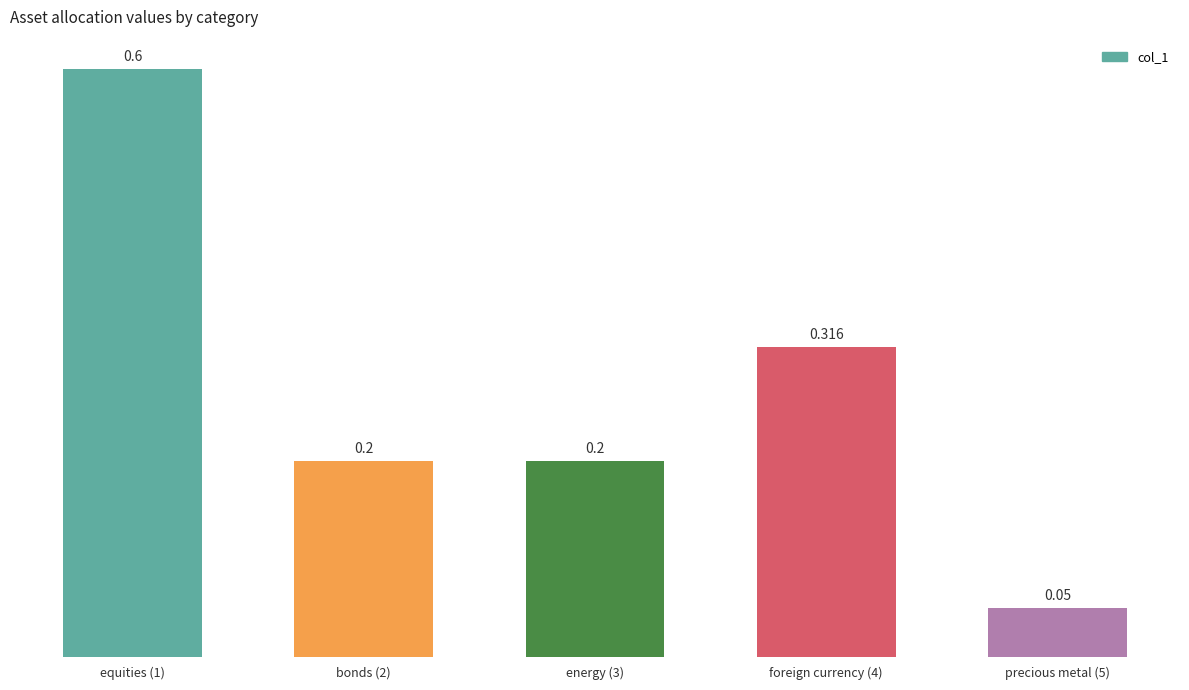

Reading right to left, list all the values displayed in this chart.

0.1	0.3	0.2	0.2	0.6